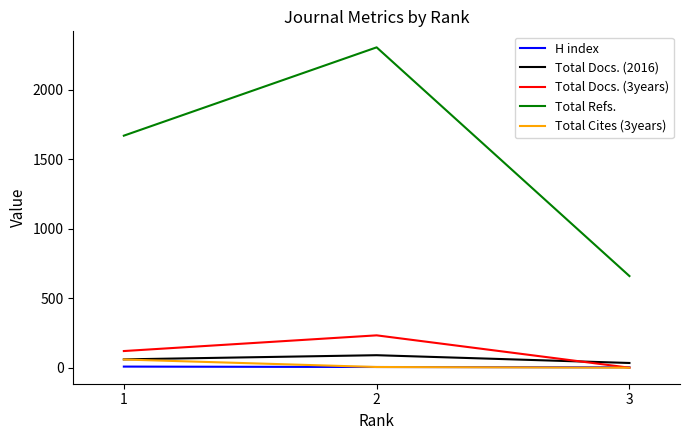

What is the maximum value shown in the chart?

2307